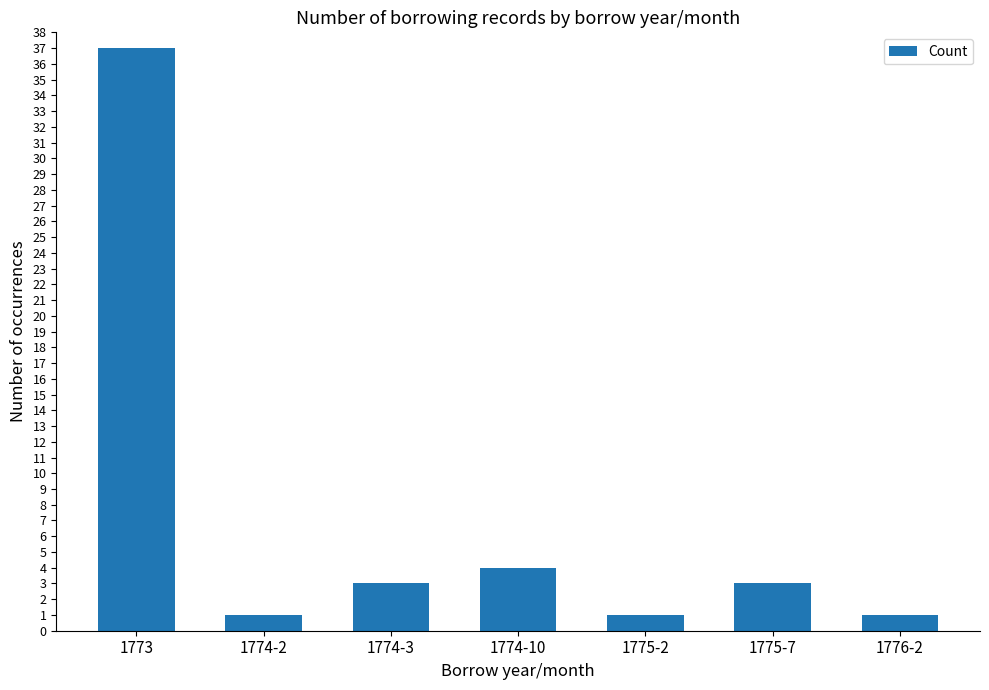

Where does the data first go above 3?

1773